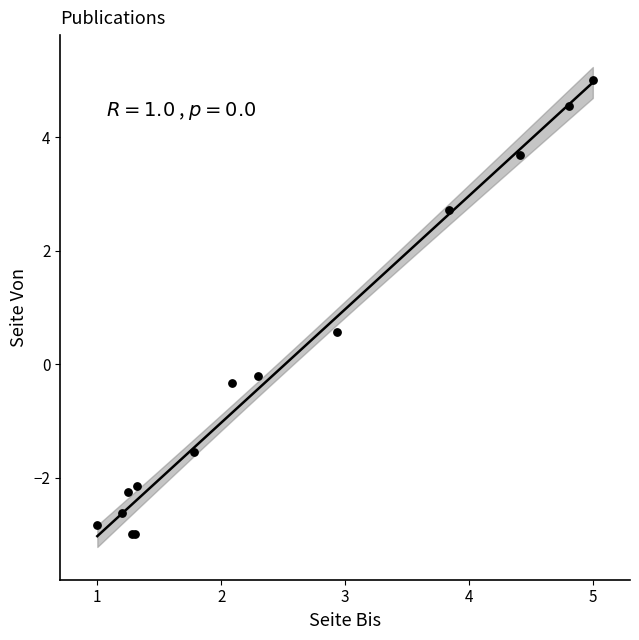

What Y value in the scatter plot is closest to 1?

0.6